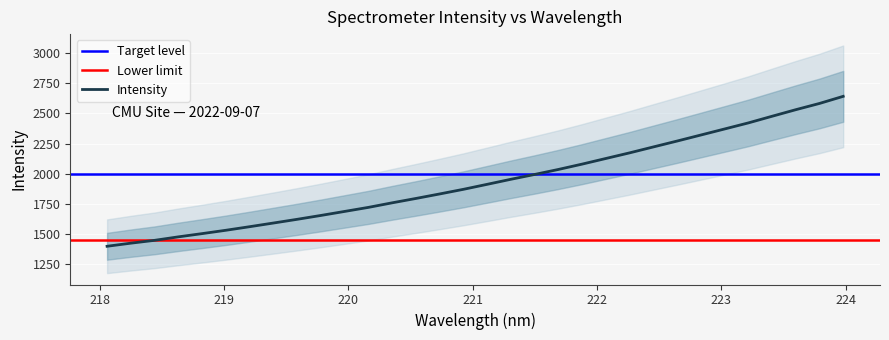

At which category does the chart reach its peak across all series?

223.9802